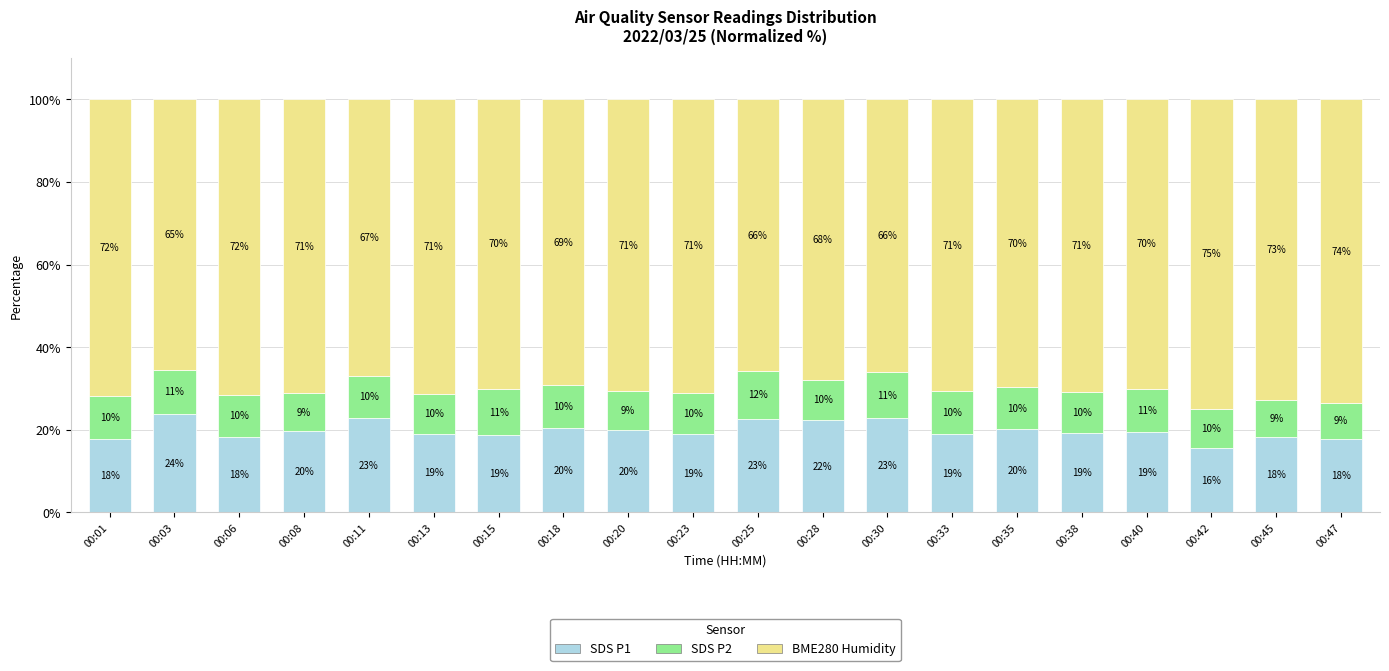

Does the chart contain stacked bars?

Yes